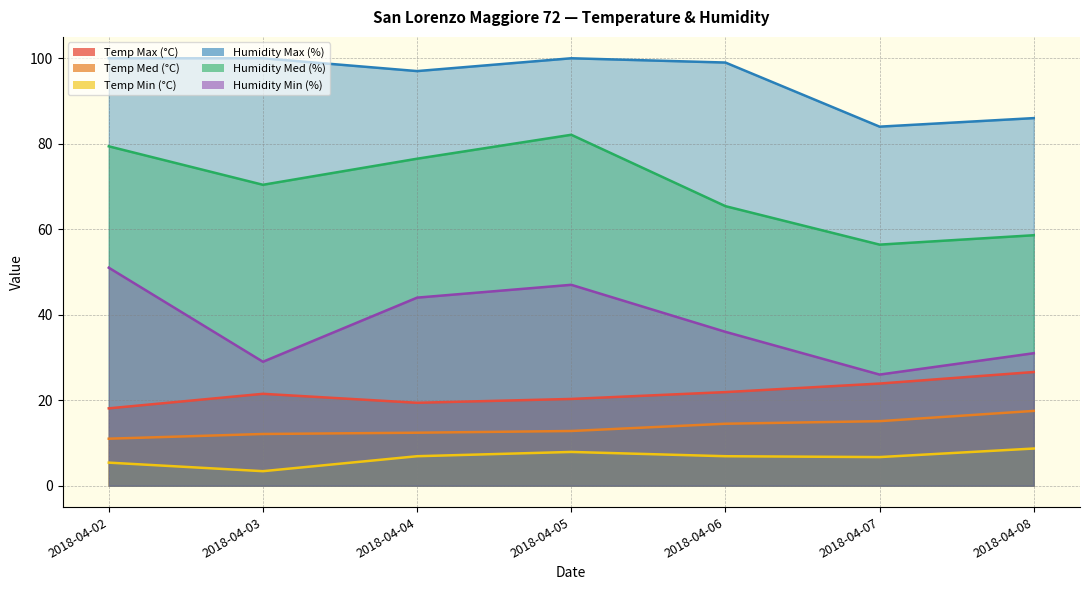

What is the difference between the maximum and minimum values in the Temp Med (°C) series?

6.5